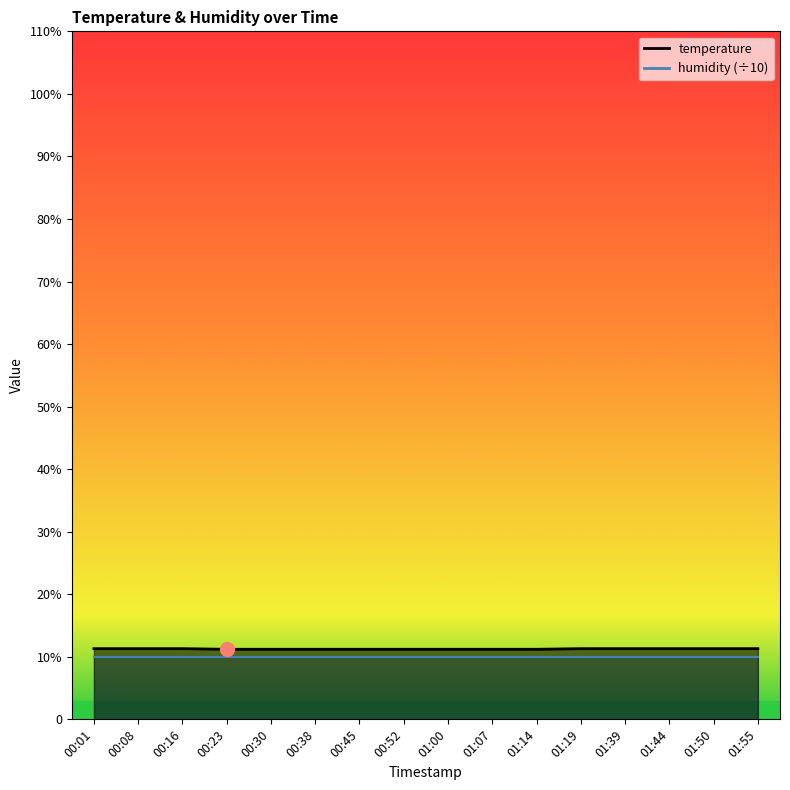

Which has a higher value, 00:01 or 00:38?

00:01